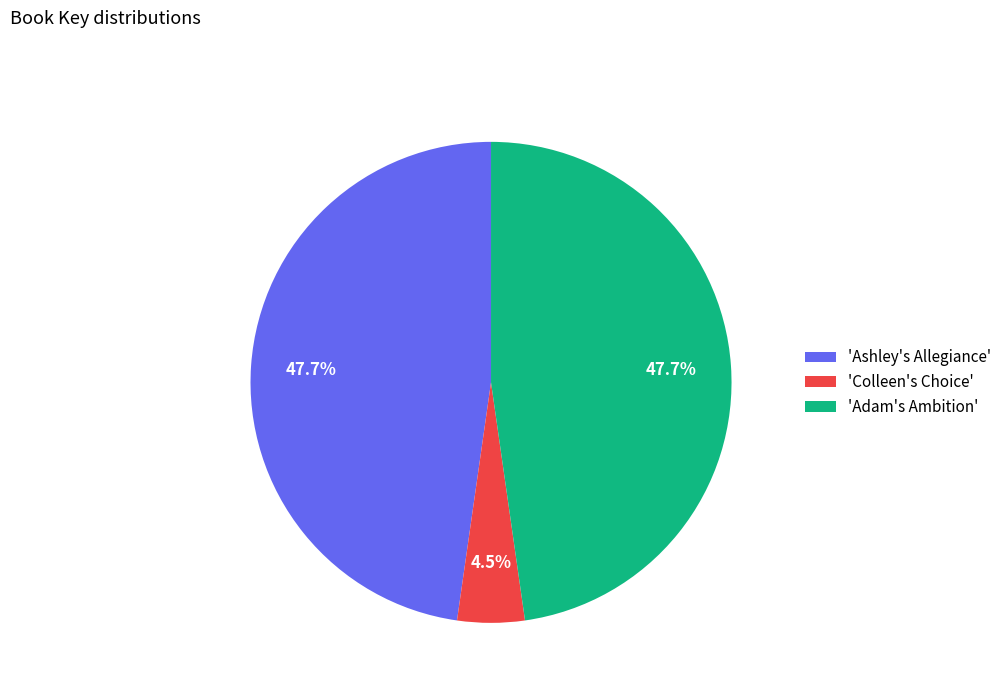

Combined, do 'Colleen's Choice' and 'Adam's Ambition' account for over 50%?

Yes